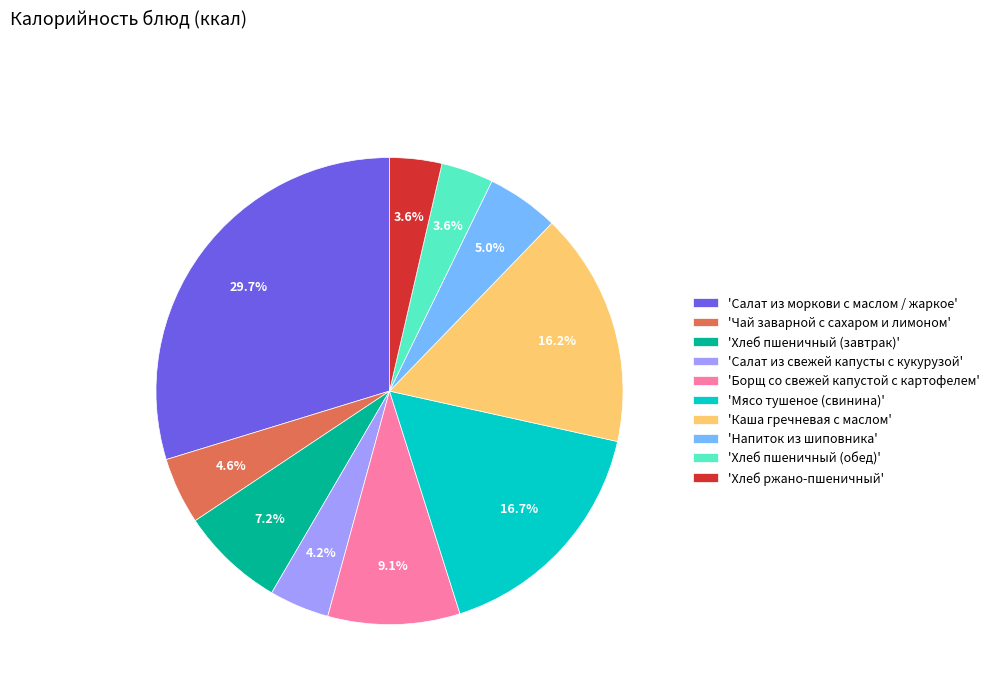

Which category has the biggest portion of the pie?

'Салат из моркови с маслом / жаркое'